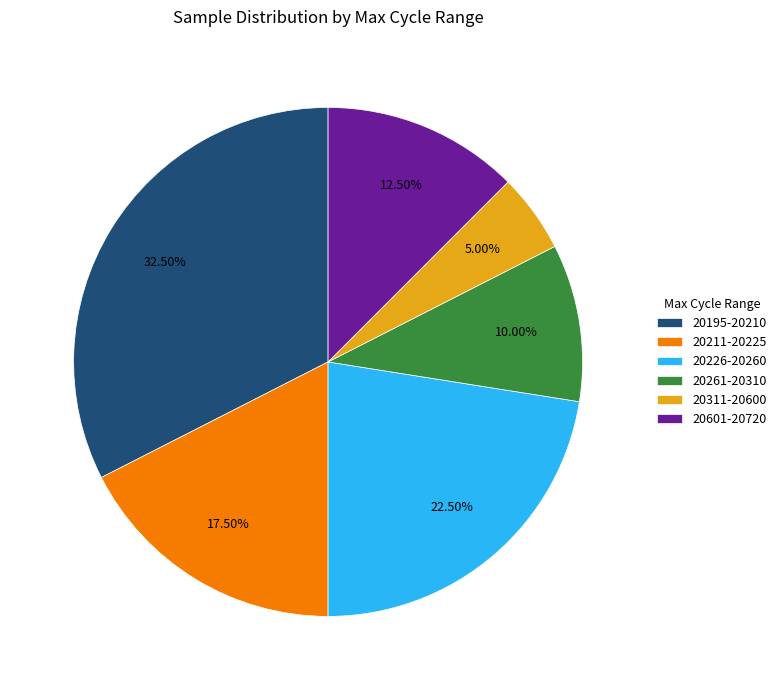

Which category has the biggest portion of the pie?

20195-20210